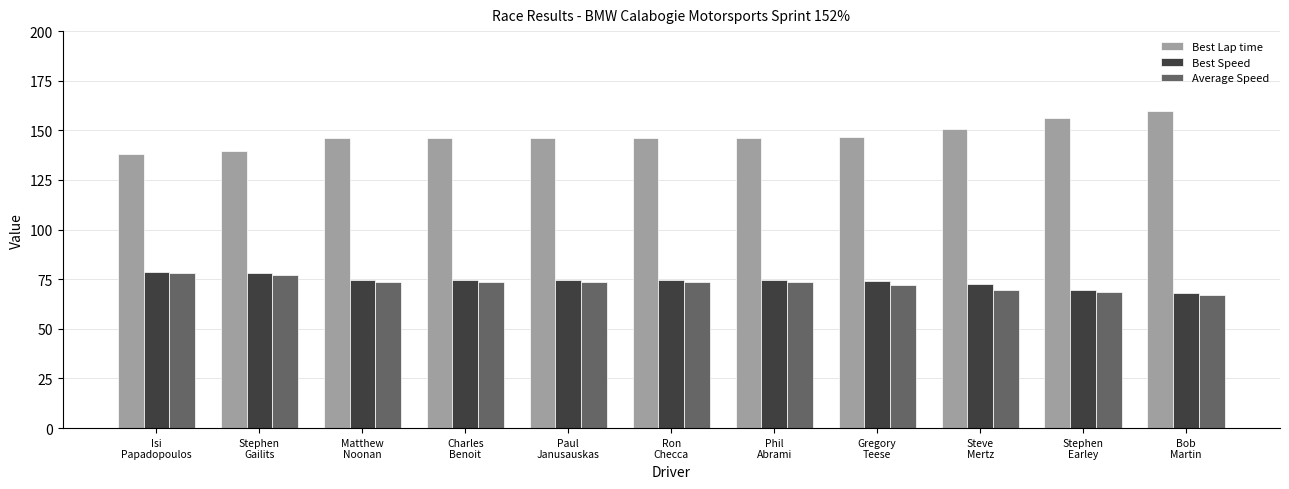

What is the lowest value of the Best Speed series?

68.2